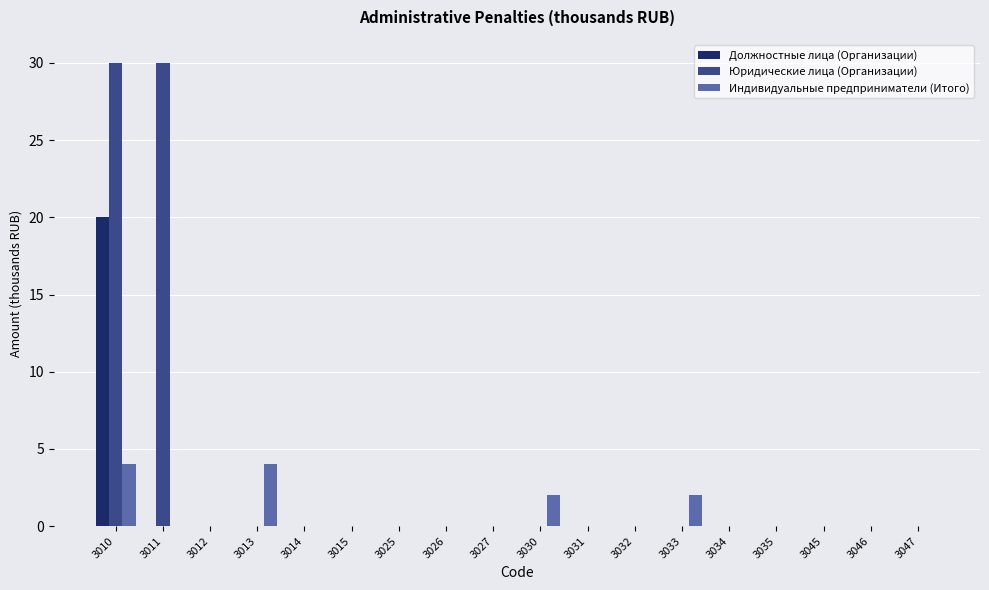

Is it true that Индивидуальные предприниматели (Итого) equals 0 at 3026?

True